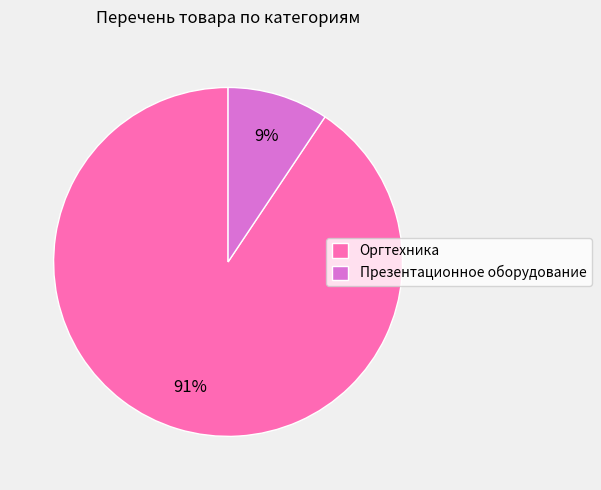

True or false: Презентационное оборудование accounts for 9% of the total.

True